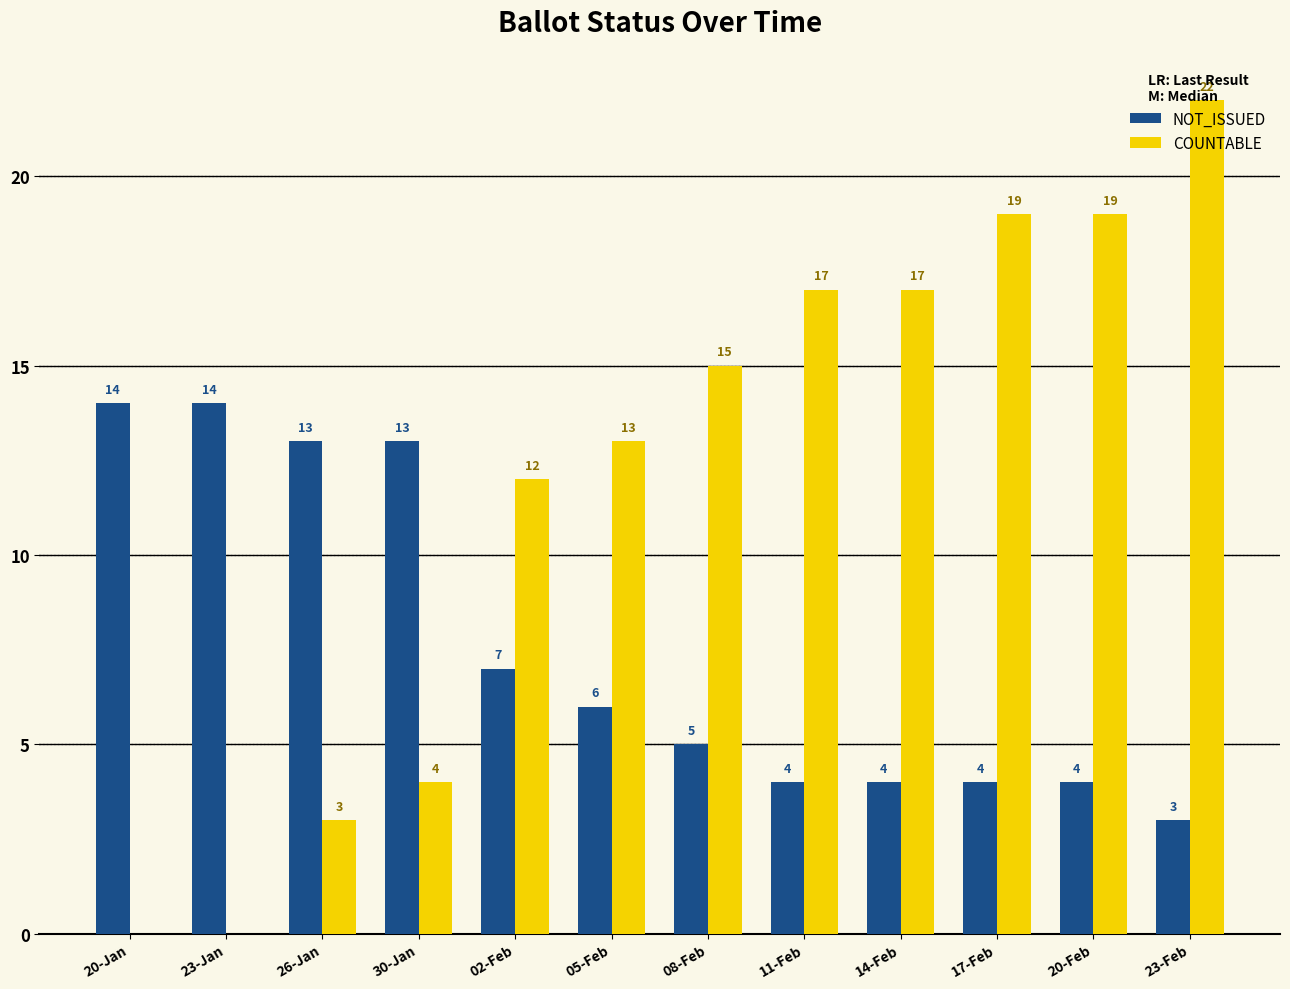

At which label is COUNTABLE closest to 11?

02-Feb